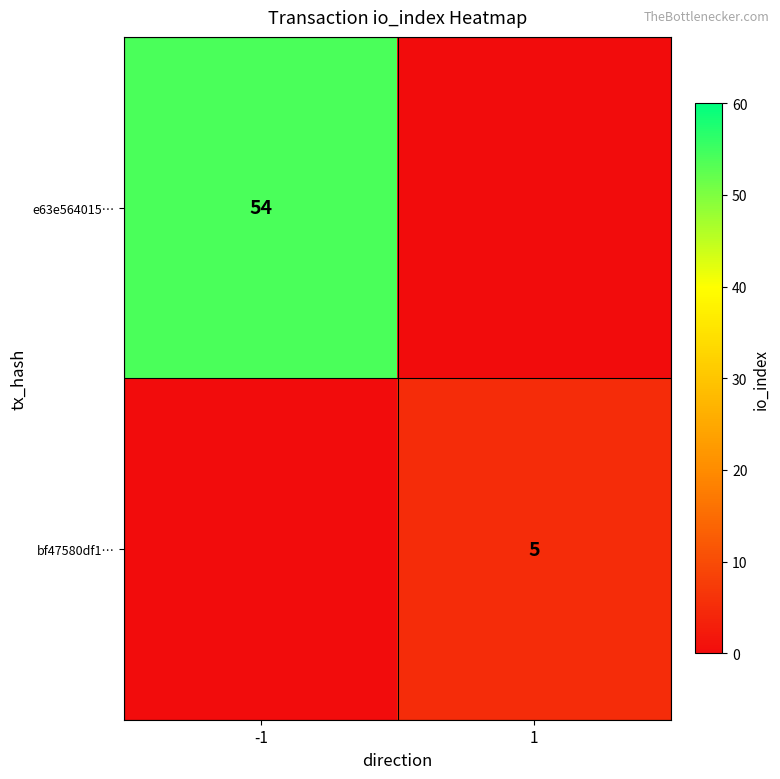

What is the greatest value displayed?

54